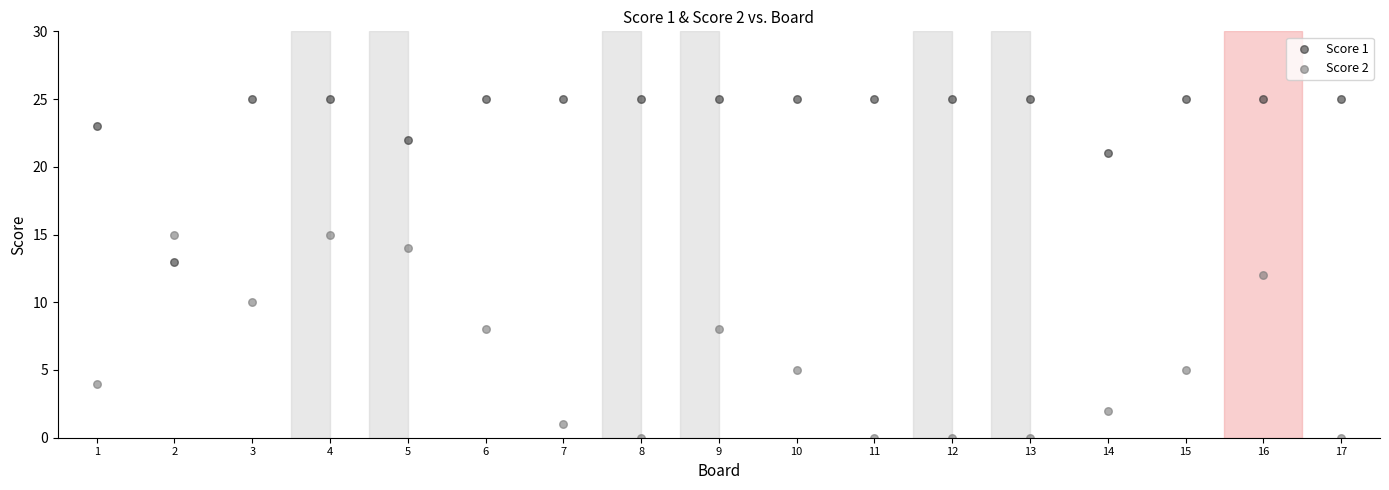

Across all data points, what is the range of Y values (max minus min)?

25